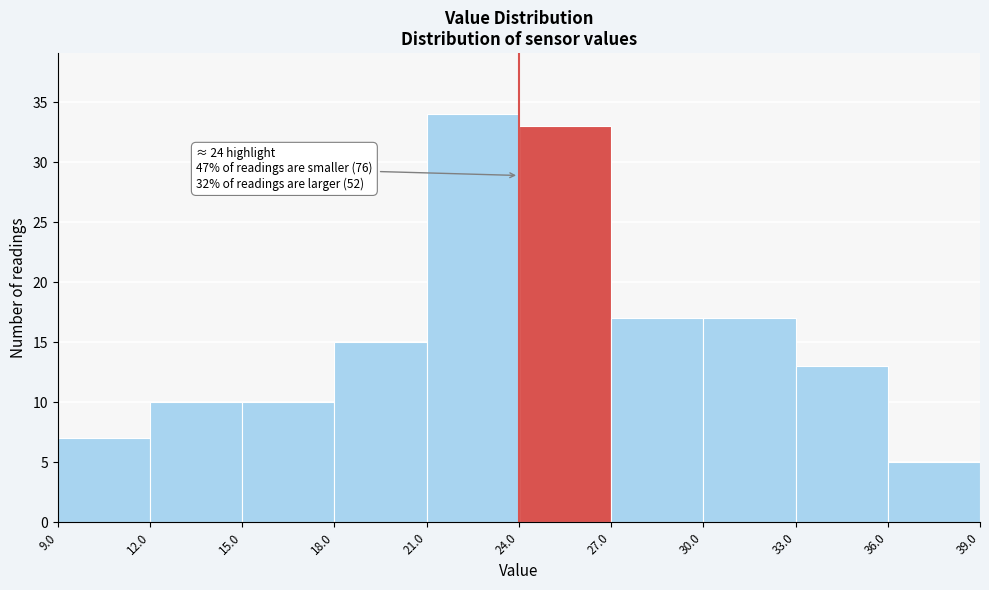

Over which range of the x-axis is the bar tallest?

21.0 to 24.0